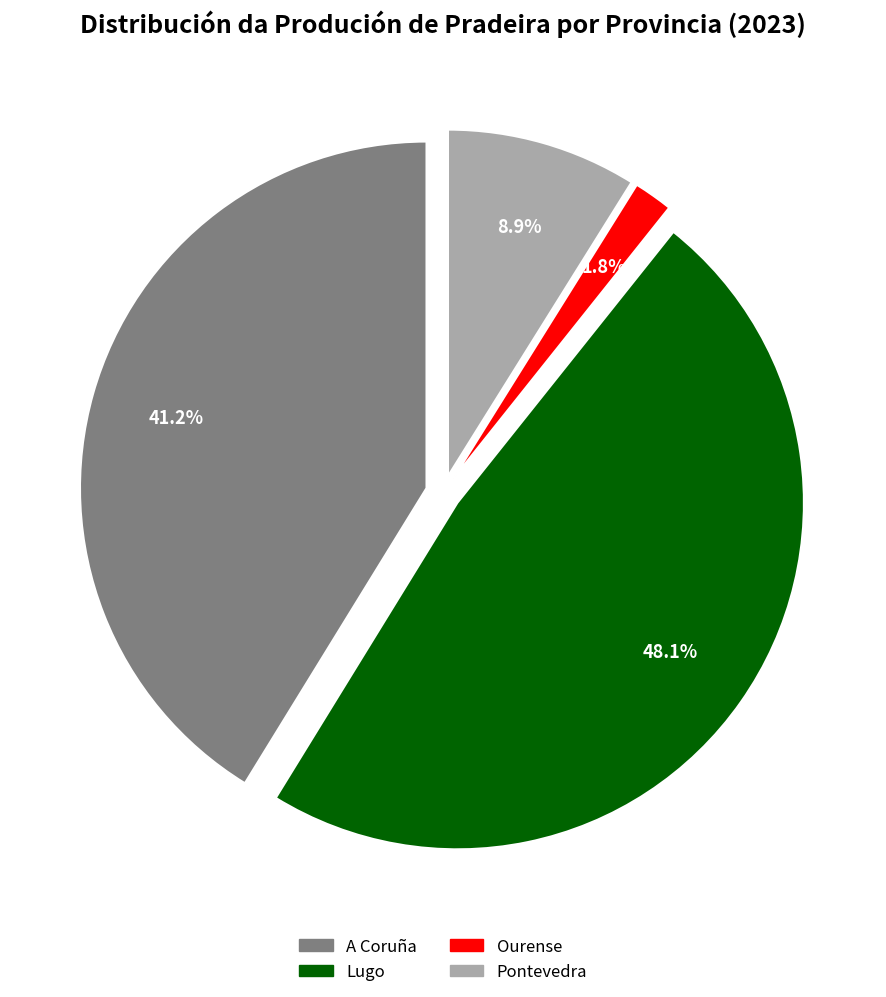

What is the total percentage of A Coruña and Ourense?

43.0%